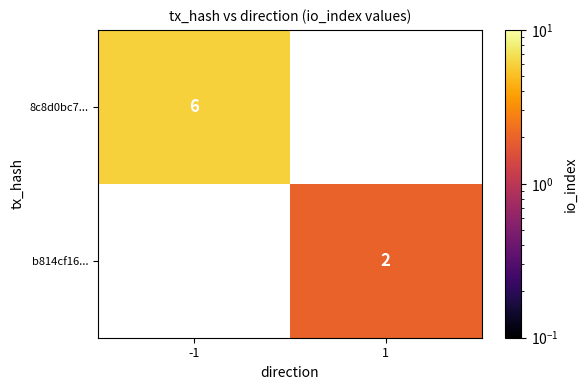

What is the minimum value shown in the chart?

2.0